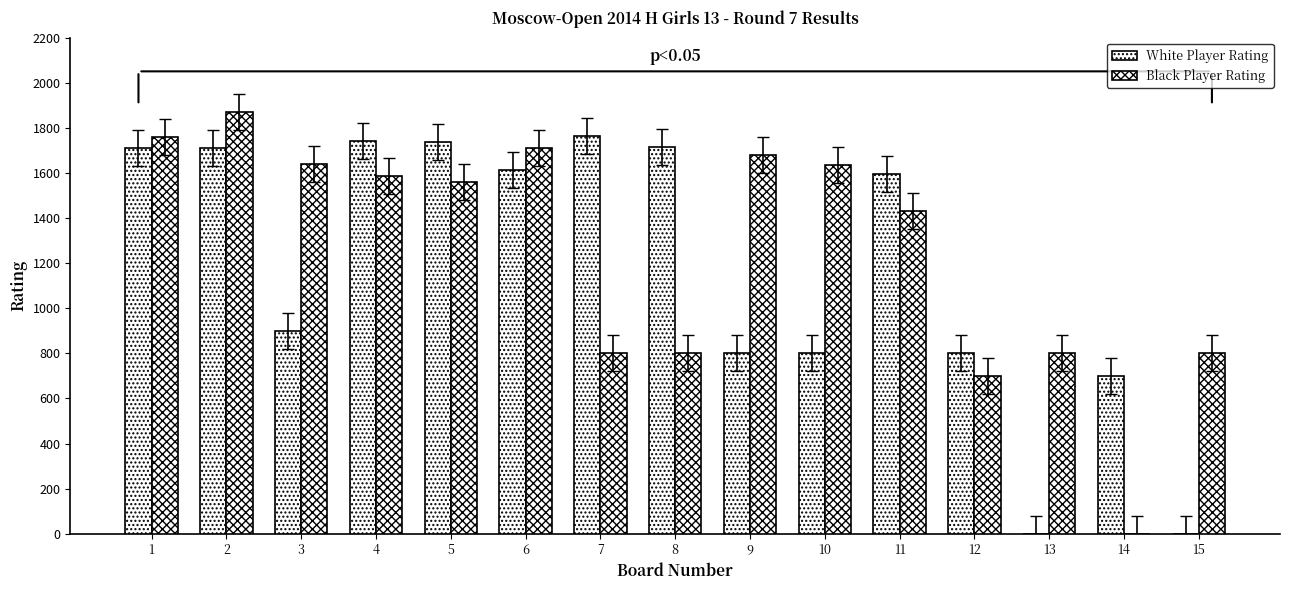

How many groups of bars are there?

15